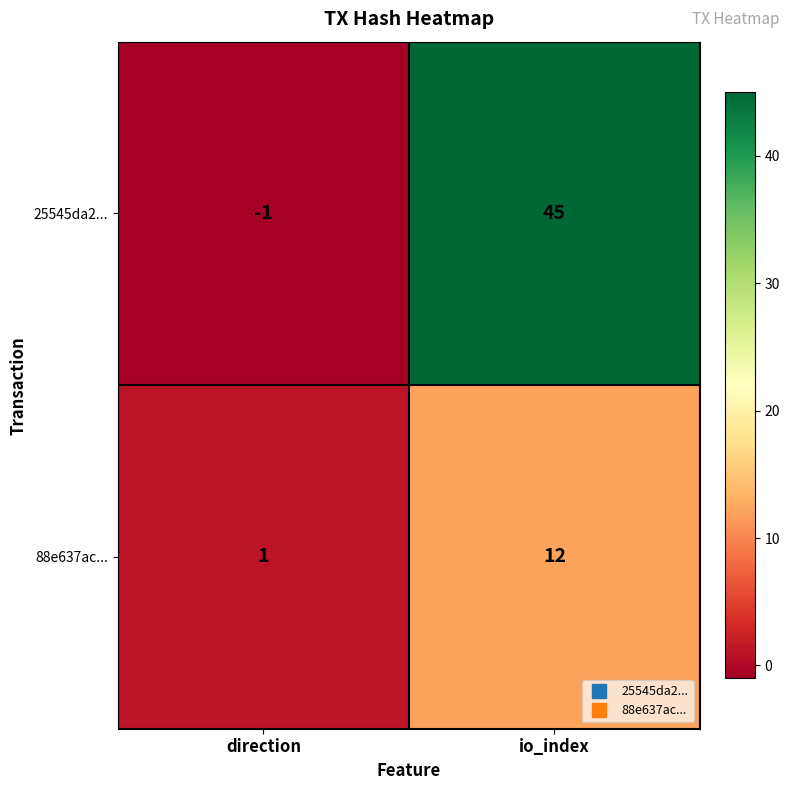

At io_index, list the series in order from largest to smallest.

25545da2..., 88e637ac...